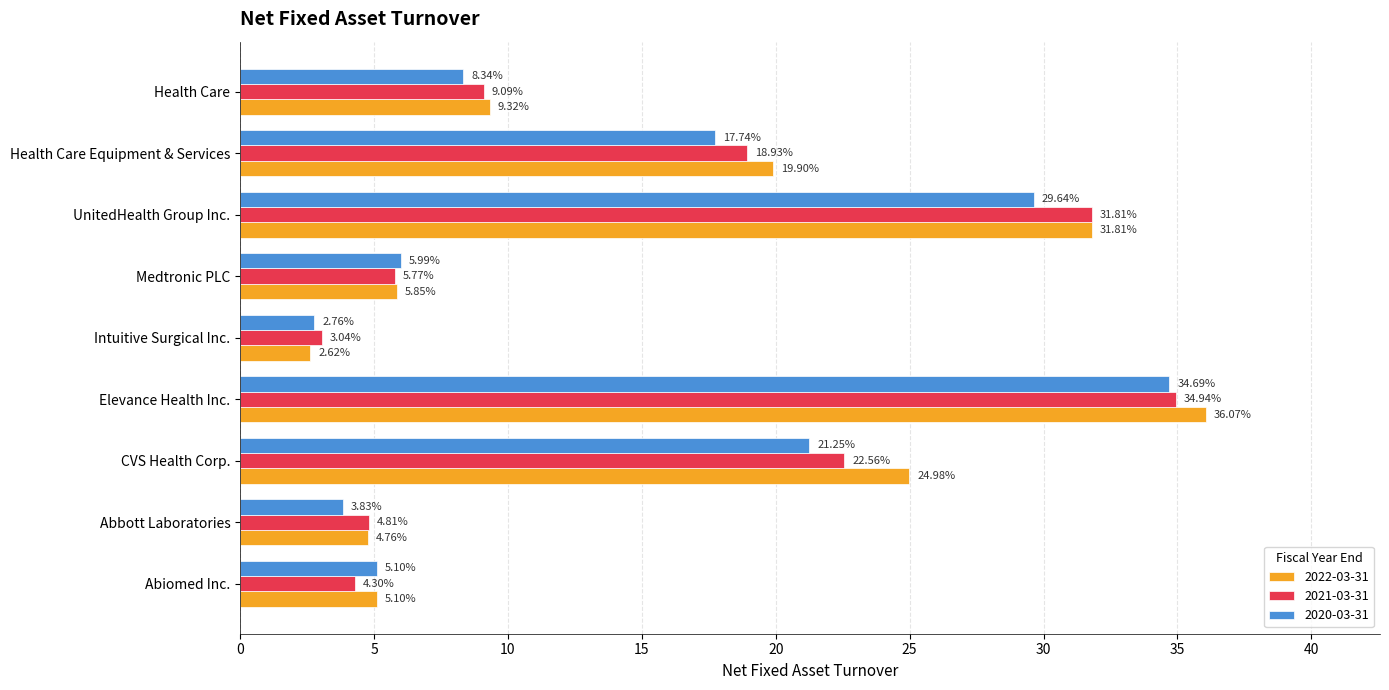

Is it true that 2022-03-31 equals 7.6 at Abiomed Inc.?

False